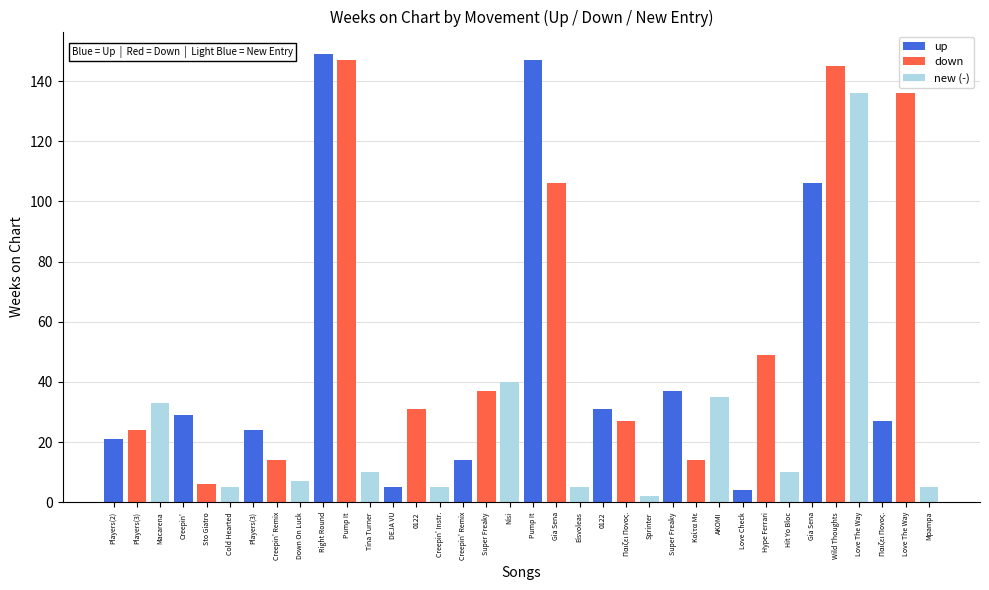

What is the label of the 7th bar from the right?

Super Freaky